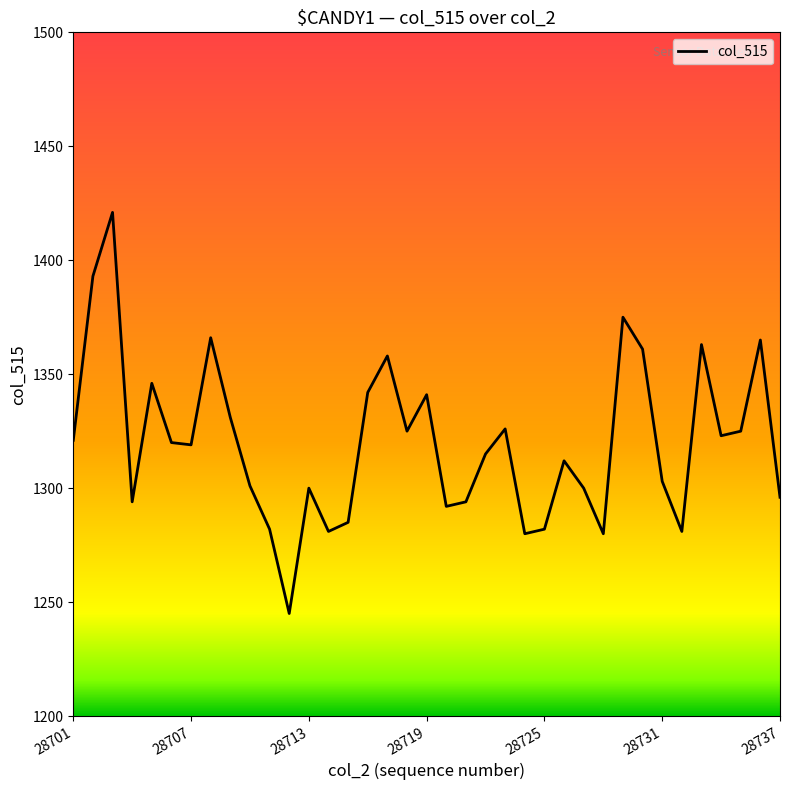

What is the maximum value shown in the chart?

1421